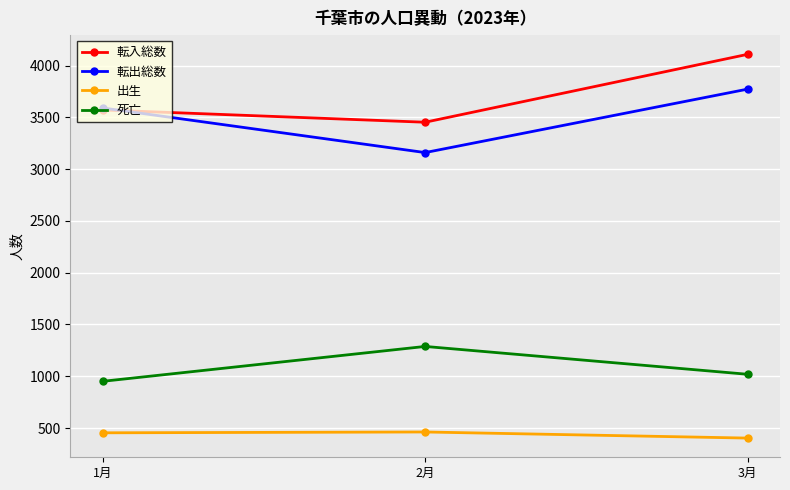

What are all the series names shown in the legend?

転入総数, 転出総数, 出生, 死亡